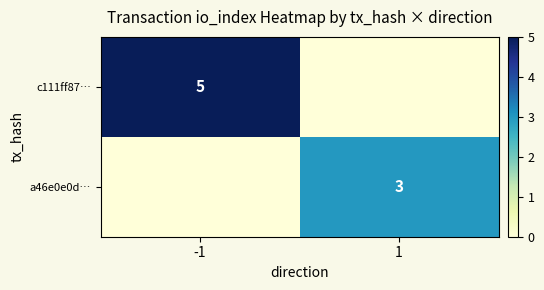

Is it true that a46e0e0d… equals 3 at 1?

True